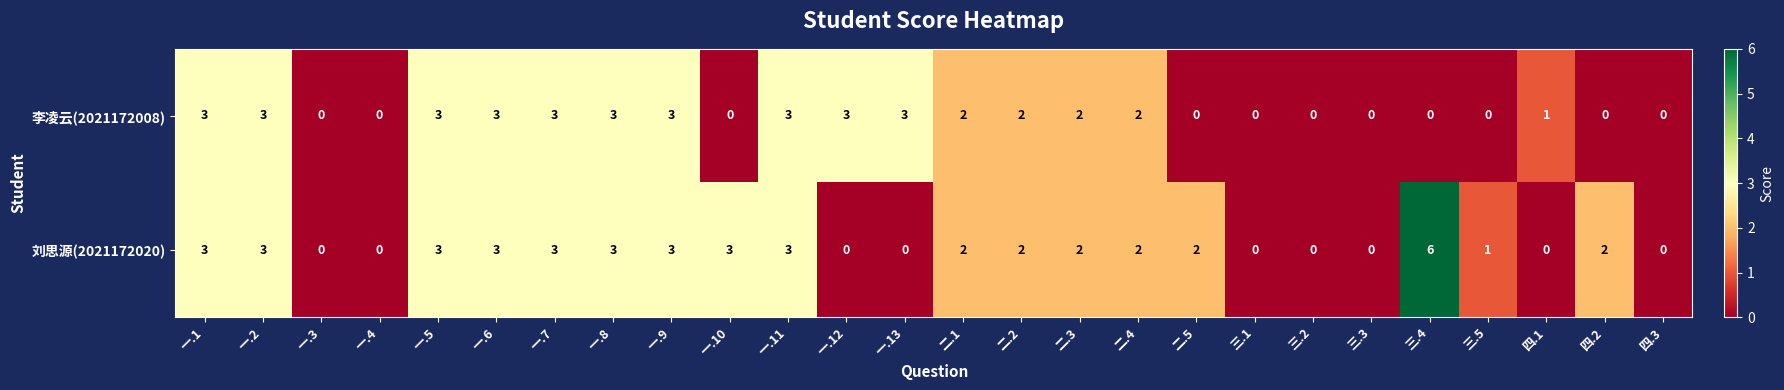

What is the sum of the 李凌云(2021172008) values at 一.9 and 二.3?

5